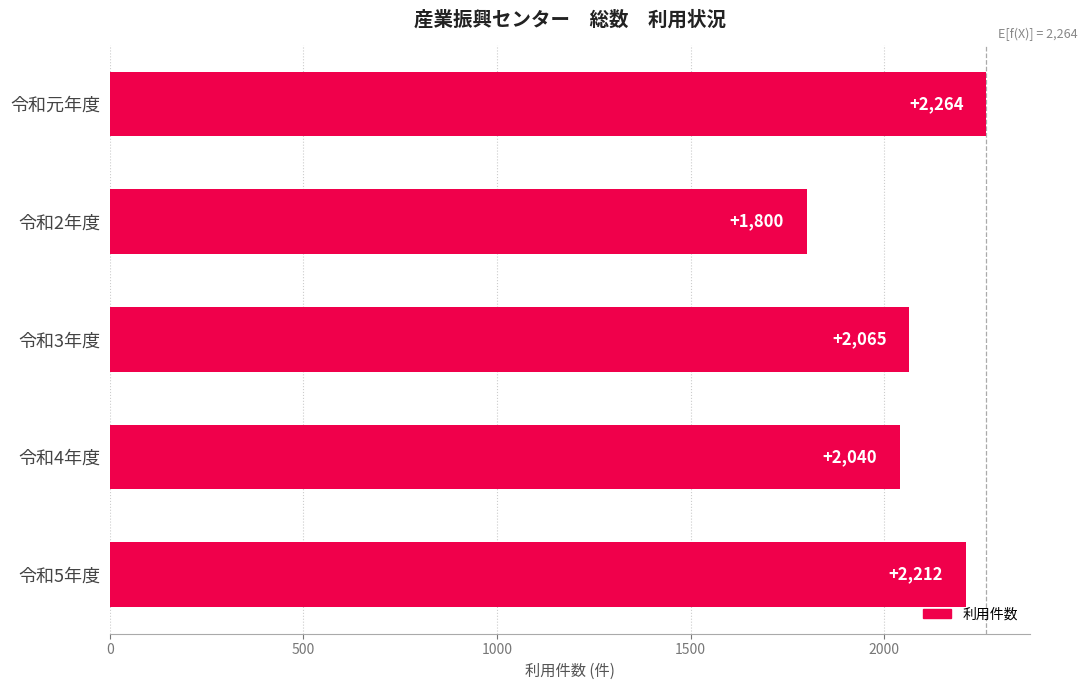

Rank the categories by value from highest to lowest.

令和元年度, 令和5年度, 令和3年度, 令和4年度, 令和2年度